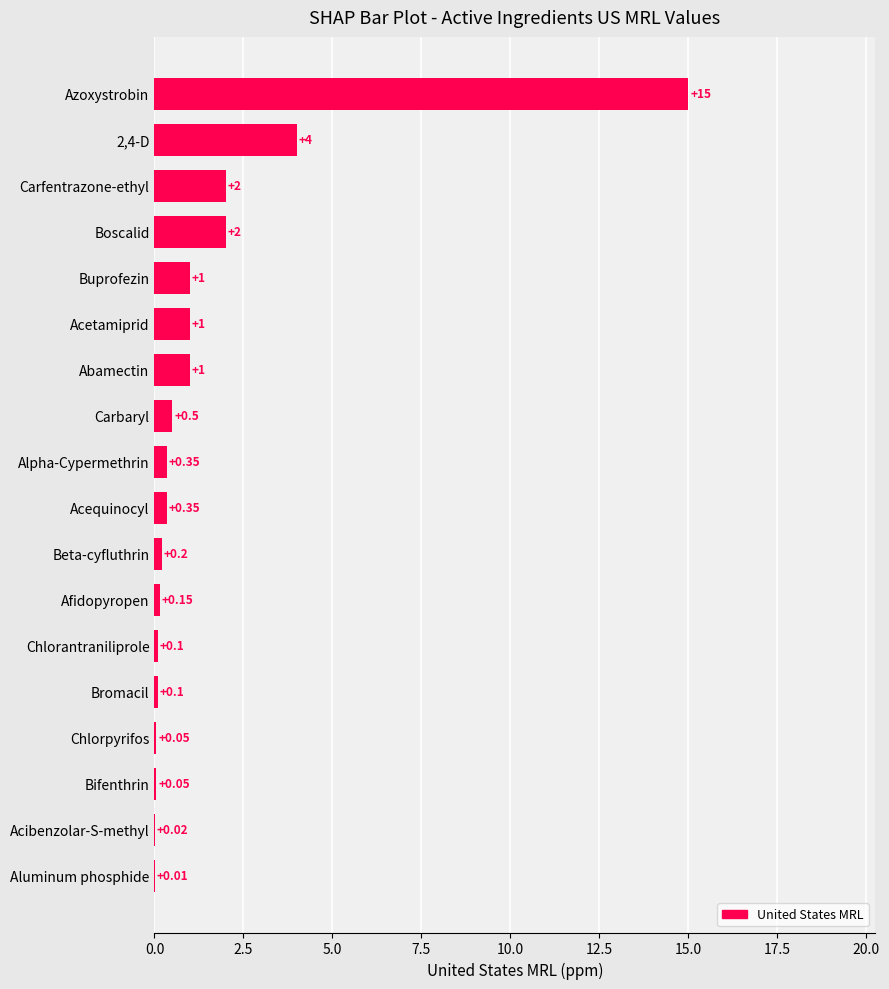

Approximately how many times larger is the value at Boscalid compared to Abamectin?

2.0